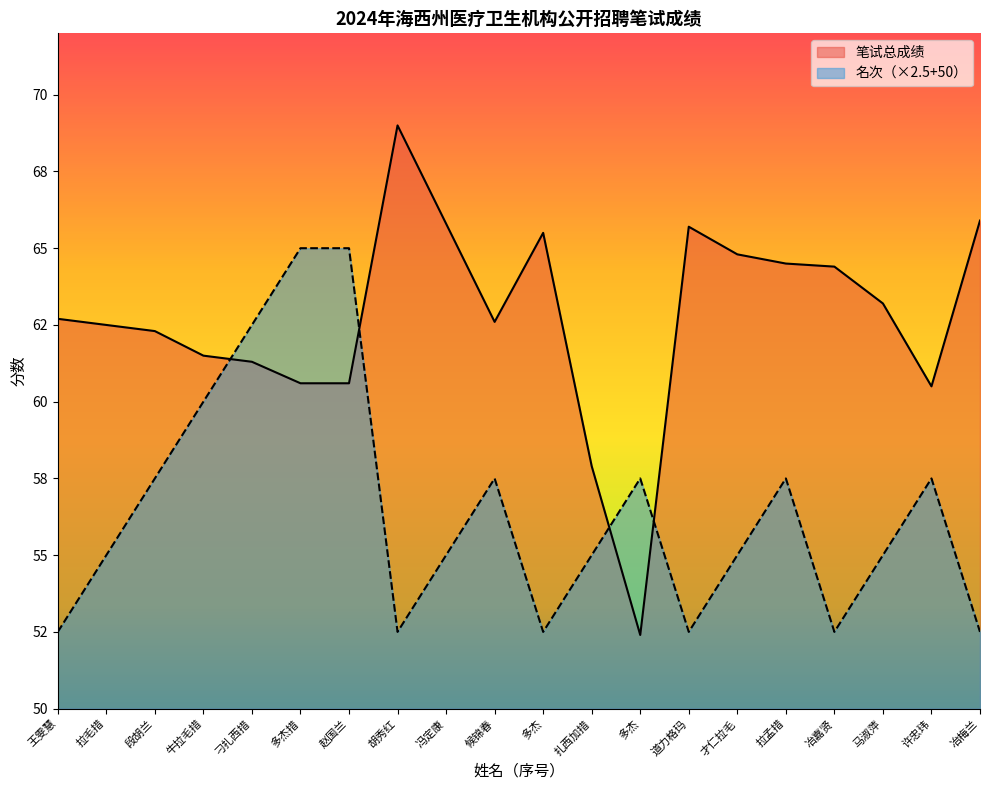

True or false: 笔试总成绩 has more than 1 points higher than both neighbors.

True